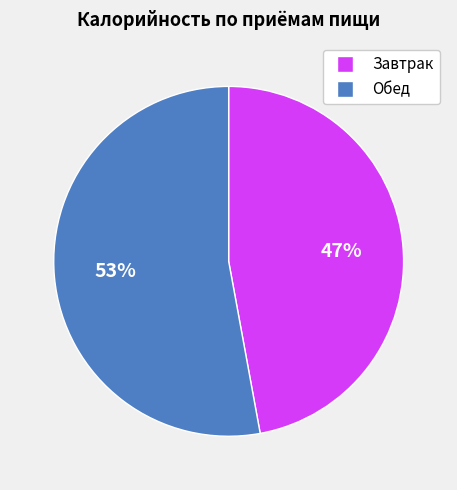

How many segments does this pie chart have?

2